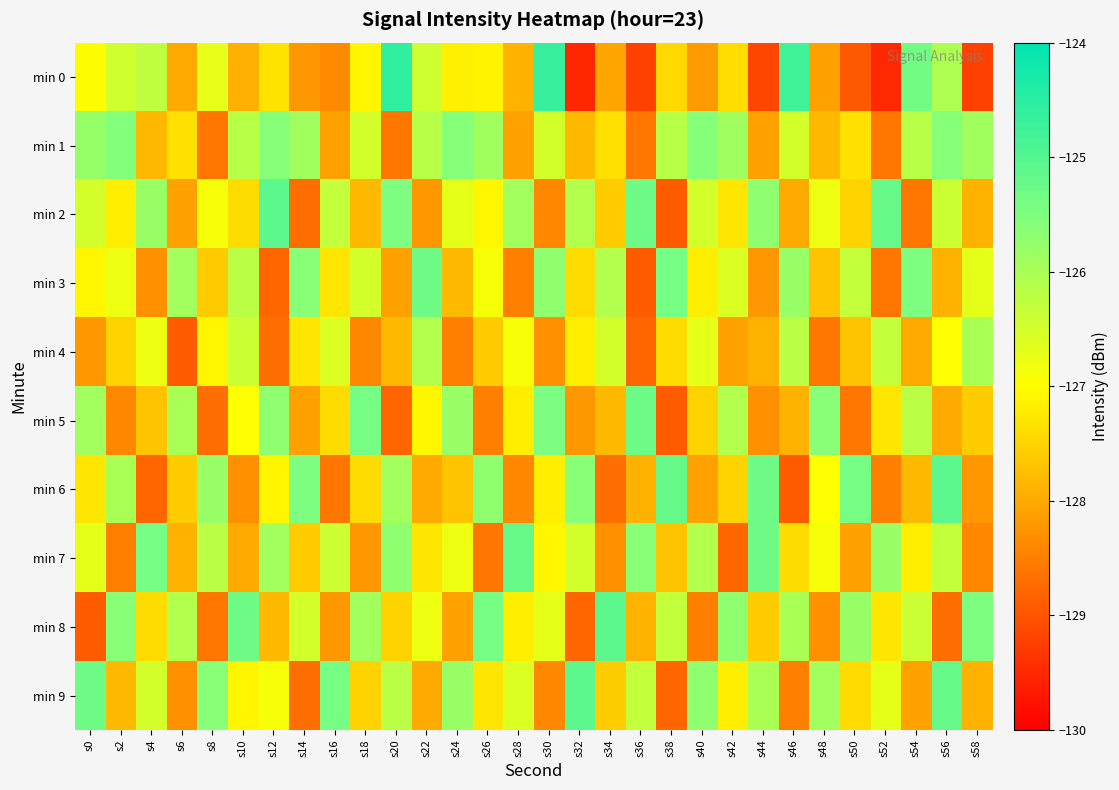

Reading right to left, what are all the values shown in this chart?

min 0: s58=-129.2	s56=-126.1	s54=-125.3	s52=-129.5	s50=-128.9	s48=-128.1	s46=-124.8	s44=-129.2	s42=-127.4	s40=-128.2	s38=-127.5	s36=-129.2	s34=-128.0	s32=-129.5	s30=-124.7	s28=-127.9	s26=-127.1	s24=-127.2	s22=-126.4	s20=-124.6	s18=-127.1	s16=-128.4	s14=-128.2	s12=-127.3	s10=-127.9	s8=-126.7	s6=-128.0	s4=-126.3	s2=-126.5	s0=-127.0
min 1: s58=-125.9	s56=-125.6	s54=-126.2	s52=-128.6	s50=-127.4	s48=-127.8	s46=-126.5	s44=-128.1	s42=-125.9	s40=-125.6	s38=-126.2	s36=-128.6	s34=-127.4	s32=-127.8	s30=-126.5	s28=-128.1	s26=-125.9	s24=-125.6	s22=-126.2	s20=-128.6	s18=-126.5	s16=-128.1	s14=-125.9	s12=-125.6	s10=-126.2	s8=-128.6	s6=-127.4	s4=-127.8	s2=-125.6	s0=-125.8
min 2: s58=-127.9	s56=-126.4	s54=-128.6	s52=-125.2	s50=-127.5	s48=-126.8	s46=-128.0	s44=-125.7	s42=-127.3	s40=-126.5	s38=-128.9	s36=-125.3	s34=-127.6	s32=-126.1	s30=-128.4	s28=-125.9	s26=-127.1	s24=-126.7	s22=-128.2	s20=-125.5	s18=-127.8	s16=-126.3	s14=-128.7	s12=-125.1	s10=-127.4	s8=-126.9	s6=-128.1	s4=-125.8	s2=-127.2	s0=-126.5
min 3: s58=-126.7	s56=-127.9	s54=-125.5	s52=-128.6	s50=-126.3	s48=-127.7	s46=-125.8	s44=-128.2	s42=-126.6	s40=-127.2	s38=-125.4	s36=-128.9	s34=-126.1	s32=-127.4	s30=-125.7	s28=-128.5	s26=-126.9	s24=-127.8	s22=-125.3	s20=-128.1	s18=-126.5	s16=-127.3	s14=-125.6	s12=-128.8	s10=-126.2	s8=-127.6	s6=-125.9	s4=-128.3	s2=-126.8	s0=-127.1
min 4: s58=-126.0	s56=-127.0	s54=-128.0	s52=-126.3	s50=-127.7	s48=-128.6	s46=-126.2	s44=-127.9	s42=-128.1	s40=-126.7	s38=-127.4	s36=-128.8	s34=-126.5	s32=-127.2	s30=-128.3	s28=-126.9	s26=-127.6	s24=-128.5	s22=-126.1	s20=-127.8	s18=-128.4	s16=-126.6	s14=-127.3	s12=-128.7	s10=-126.4	s8=-127.1	s6=-128.9	s4=-126.8	s2=-127.5	s0=-128.2
min 5: s58=-127.6	s56=-128.0	s54=-126.2	s52=-127.3	s50=-128.6	s48=-125.6	s46=-127.9	s44=-128.3	s42=-126.1	s40=-127.5	s38=-128.9	s36=-125.3	s34=-127.8	s32=-128.2	s30=-125.5	s28=-127.2	s26=-128.5	s24=-125.8	s22=-127.1	s20=-128.8	s18=-125.4	s16=-127.4	s14=-128.1	s12=-125.7	s10=-127.0	s8=-128.7	s6=-126.0	s4=-127.7	s2=-128.4	s0=-125.9
min 6: s58=-128.2	s56=-125.1	s54=-127.8	s52=-128.5	s50=-125.4	s48=-127.0	s46=-128.9	s44=-125.3	s42=-127.5	s40=-128.1	s38=-125.2	s36=-127.9	s34=-128.7	s32=-125.6	s30=-127.2	s28=-128.4	s26=-125.7	s24=-127.7	s22=-128.0	s20=-125.9	s18=-127.4	s16=-128.6	s14=-125.5	s12=-127.1	s10=-128.3	s8=-125.8	s6=-127.6	s4=-128.8	s2=-126.0	s0=-127.3
min 7: s58=-128.4	s56=-126.3	s54=-127.2	s52=-125.8	s50=-128.1	s48=-126.9	s46=-127.4	s44=-125.3	s42=-128.8	s40=-126.1	s38=-127.7	s36=-125.6	s34=-128.3	s32=-126.5	s30=-127.1	s28=-125.2	s26=-128.6	s24=-126.8	s22=-127.3	s20=-125.7	s18=-128.2	s16=-126.4	s14=-127.6	s12=-125.9	s10=-128.0	s8=-126.2	s6=-127.9	s4=-125.4	s2=-128.5	s0=-126.7
min 8: s58=-125.5	s56=-128.7	s54=-126.4	s52=-127.3	s50=-125.8	s48=-128.3	s46=-126.0	s44=-127.6	s42=-125.7	s40=-128.5	s38=-126.3	s36=-127.9	s34=-125.1	s32=-128.8	s30=-126.7	s28=-127.2	s26=-125.4	s24=-128.1	s22=-126.8	s20=-127.5	s18=-125.9	s16=-128.2	s14=-126.5	s12=-127.8	s10=-125.3	s8=-128.6	s6=-126.1	s4=-127.4	s2=-125.6	s0=-128.9
min 9: s58=-127.9	s56=-125.2	s54=-128.1	s52=-126.7	s50=-127.4	s48=-125.9	s46=-128.5	s44=-126.0	s42=-127.2	s40=-125.7	s38=-128.8	s36=-126.3	s34=-127.6	s32=-125.1	s30=-128.4	s28=-126.6	s26=-127.3	s24=-125.8	s22=-128.0	s20=-126.2	s18=-127.5	s16=-125.4	s14=-128.7	s12=-126.9	s10=-127.1	s8=-125.6	s6=-128.3	s4=-126.5	s2=-127.8	s0=-125.3